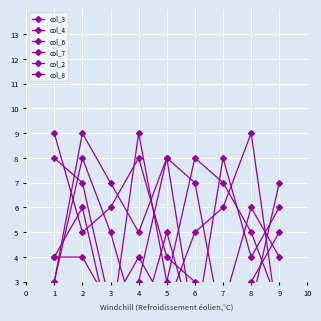

What is the difference between the col_3 values at 5 and 8?

5